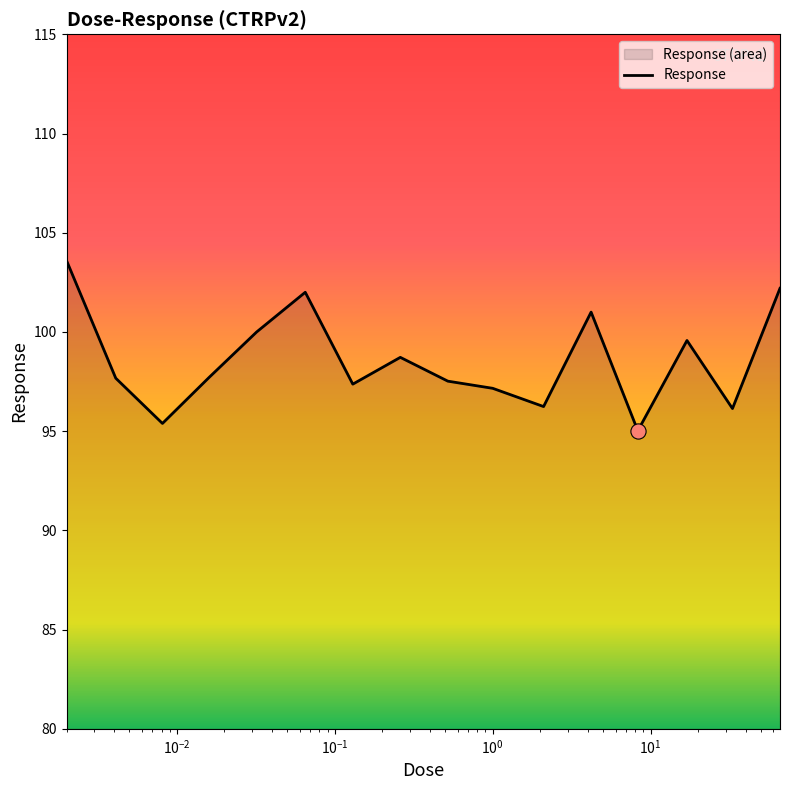

Between 0.065 and 4.2, which is larger?

0.065